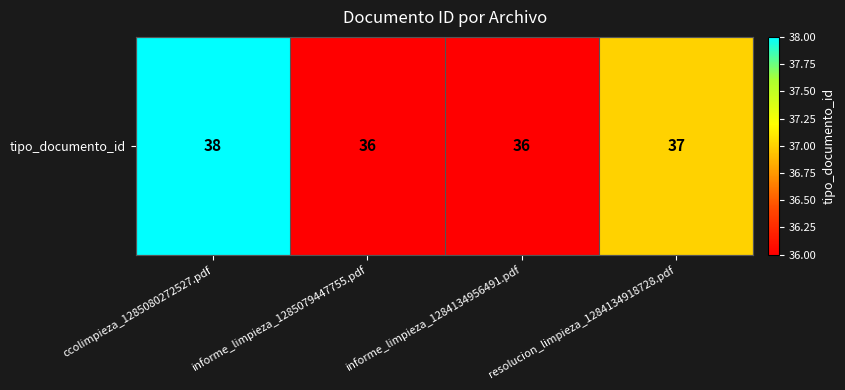

Which category has the lowest value across all series?

informe_limpieza_1285079447755.pdf